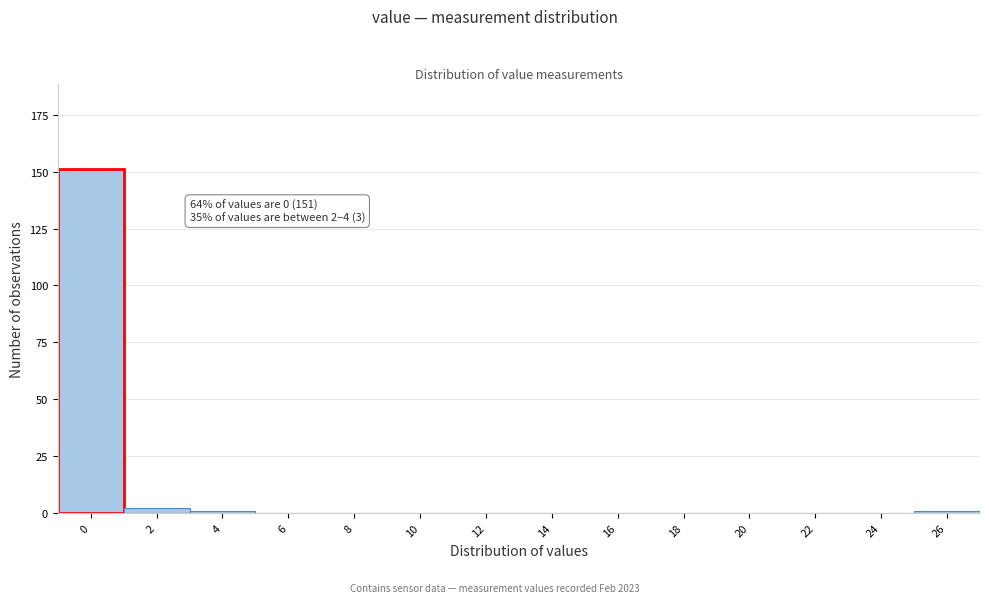

Reading left to right, list all the values displayed in this chart.

0=151	2=2	4=1	6=0	8=0	10=0	12=0	14=0	16=0	18=0	20=0	22=0	24=0	26=1